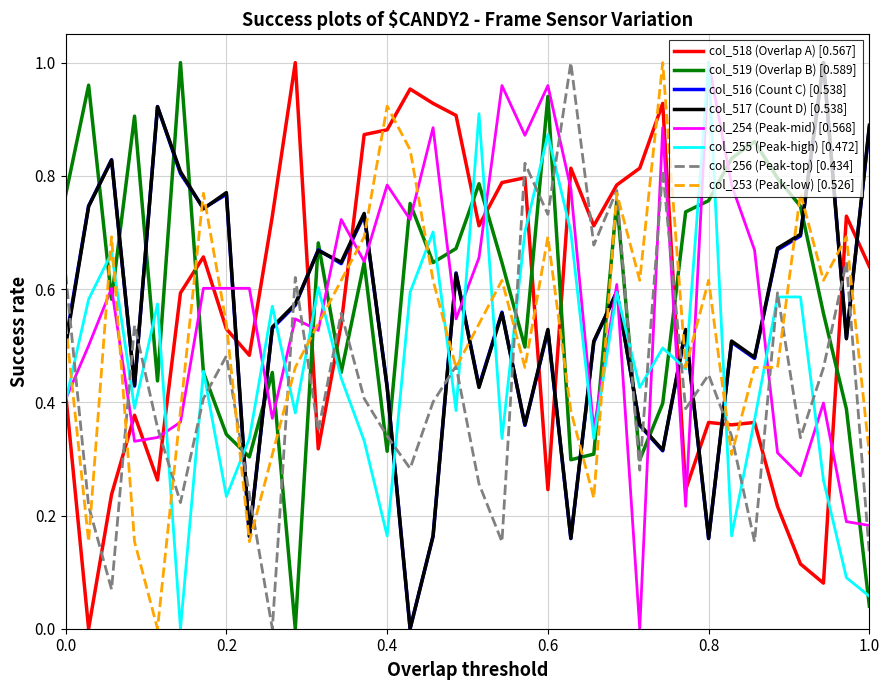

Does the chart display data point markers on the line(s)?

No